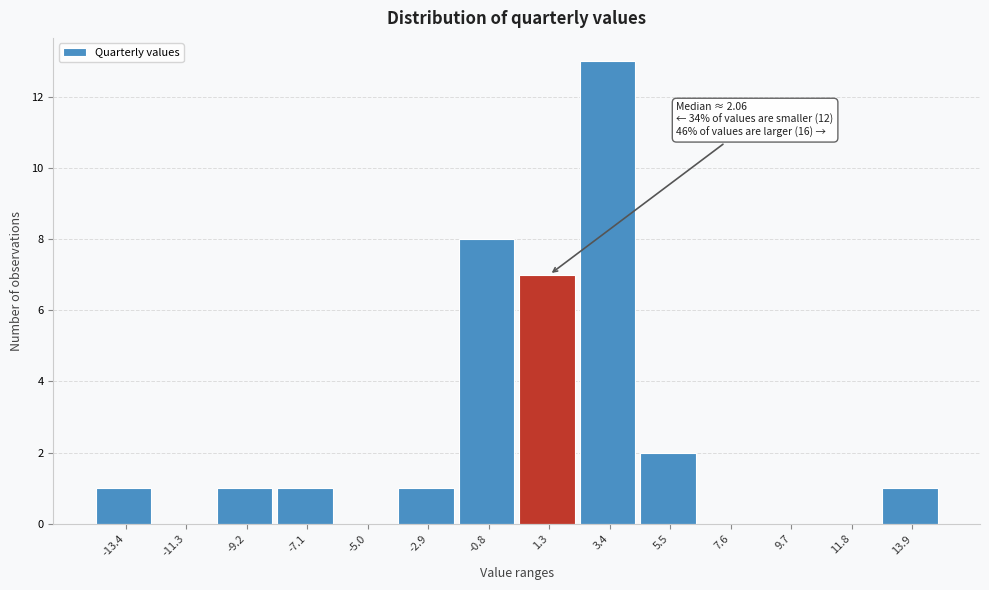

Over which range of the x-axis is the bar tallest?

2.5 to 4.5